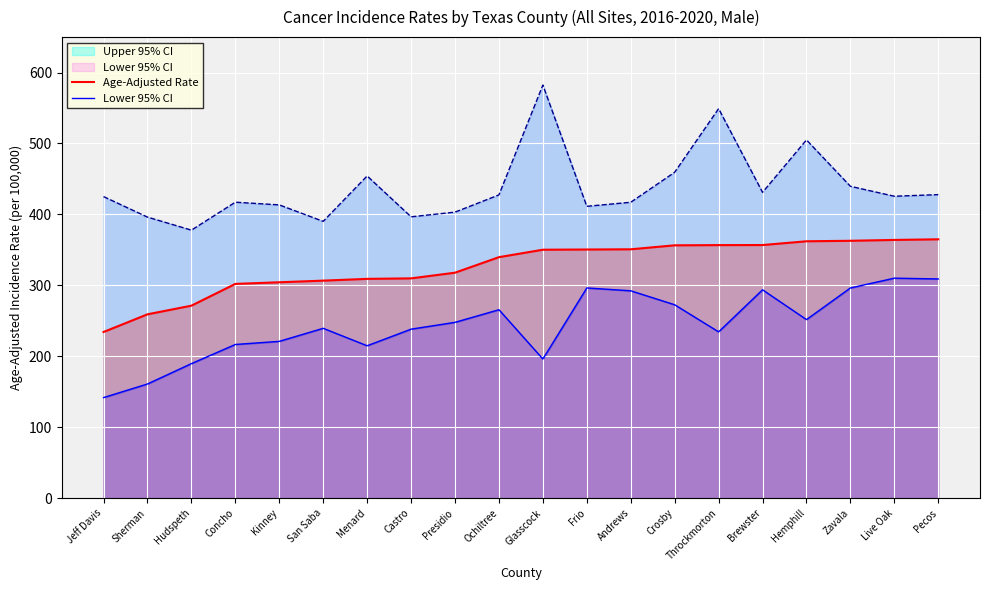

The Age-Adjusted Rate series shows 557.9 at Ochiltree. True or false?

False